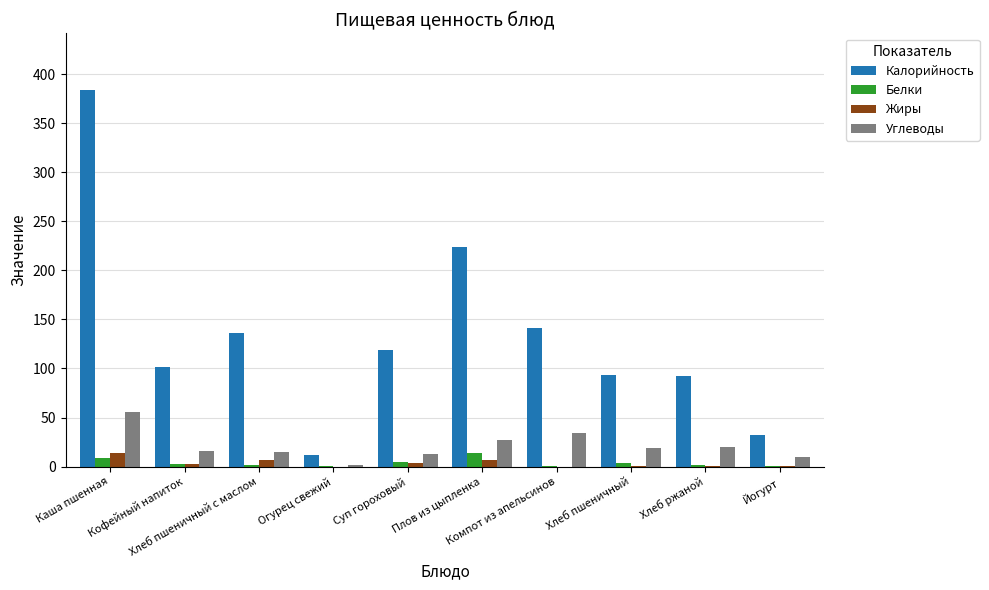

Which series has the largest total across all categories?

Калорийность